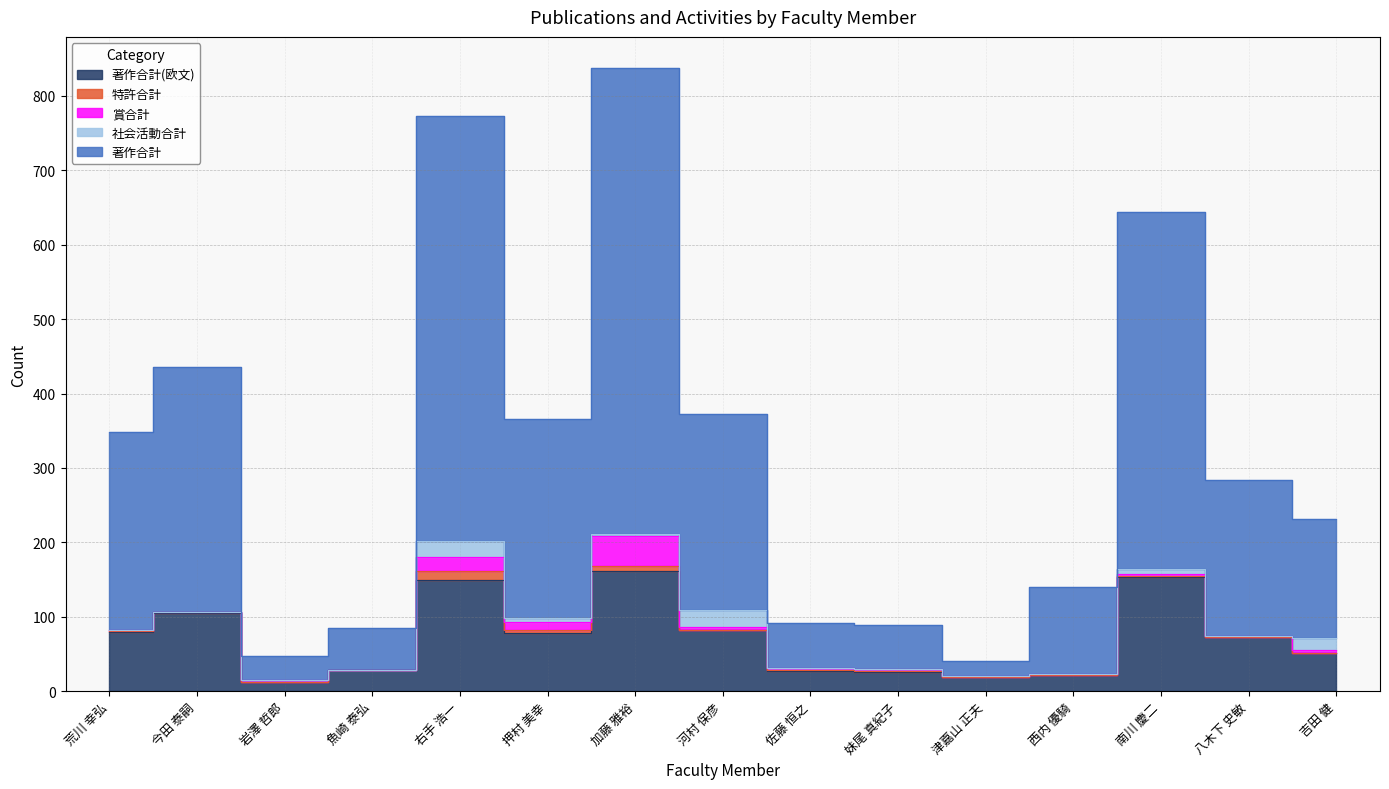

What is the difference between the maximum and minimum values in the 著作合計(欧文) series?

149